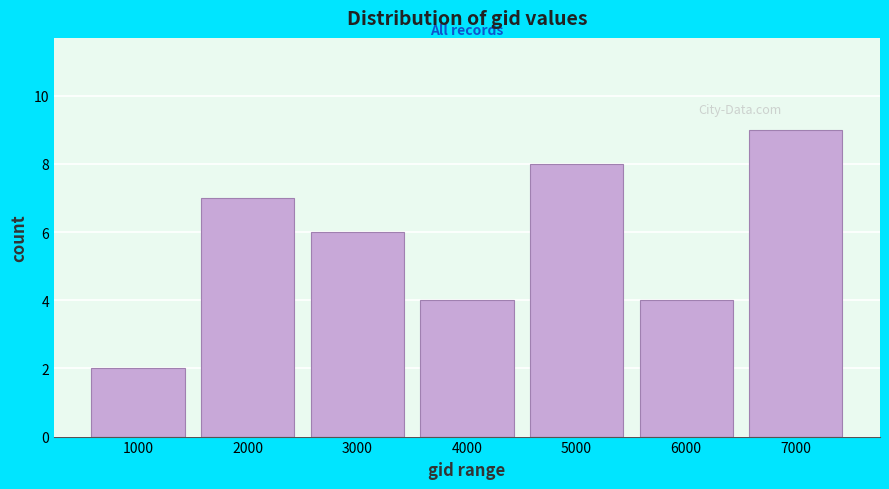

Reading left to right, list every bar in this chart as the range it spans on the x-axis followed by its height. The values are not printed on the chart, so give them approximately, as read against the axis.

500 to 1500: 2
1500 to 2500: 7
2500 to 3500: 6
3500 to 4500: 4
4500 to 5500: 8
5500 to 6500: 4
6500 to 7500: 9